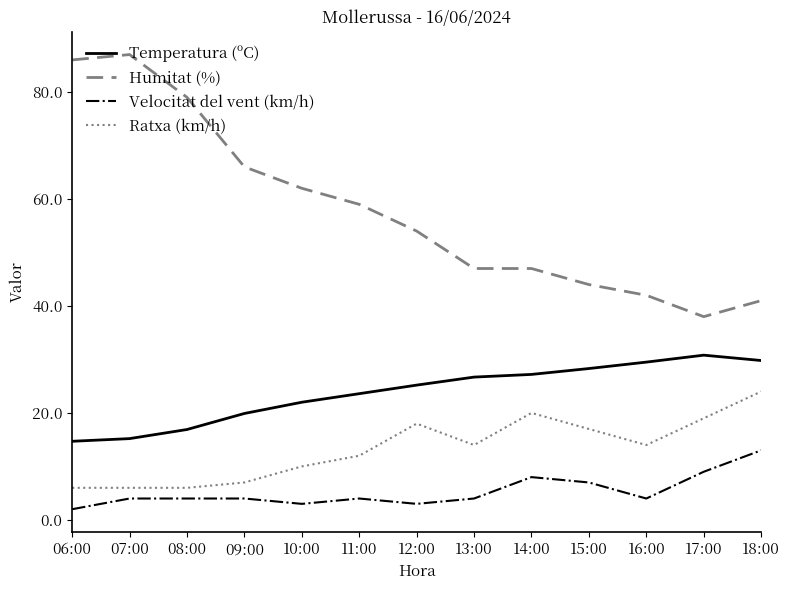

Rank the series at 12:00 from lowest to highest value.

Velocitat del vent (km/h), Ratxa (km/h), Temperatura (ºC), Humitat (%)